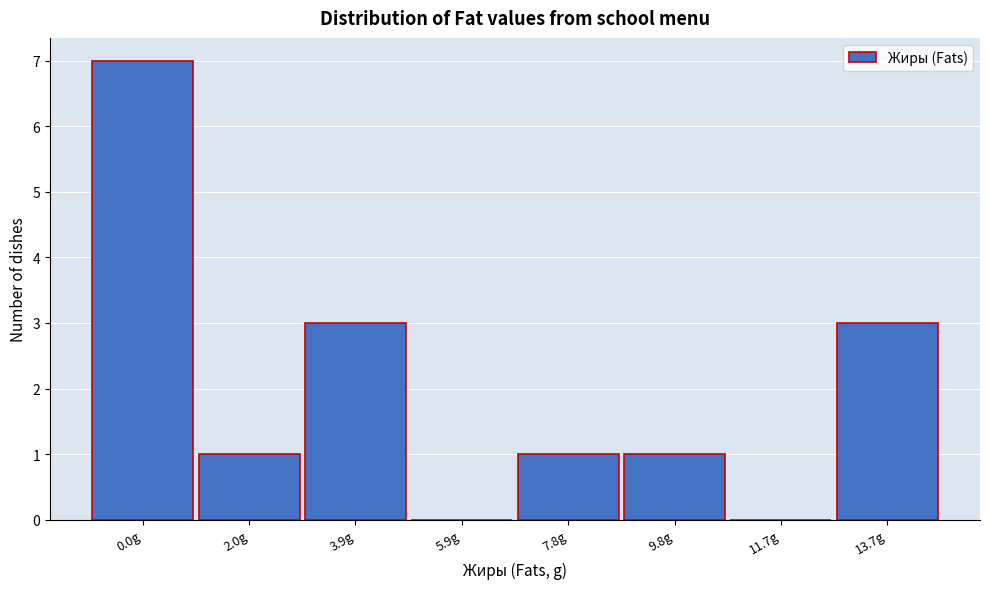

Reading left to right, extract all data points from this chart.

0.0g=7	2.0g=1	3.9g=3	5.9g=0	7.8g=1	9.8g=1	11.7g=0	13.7g=3